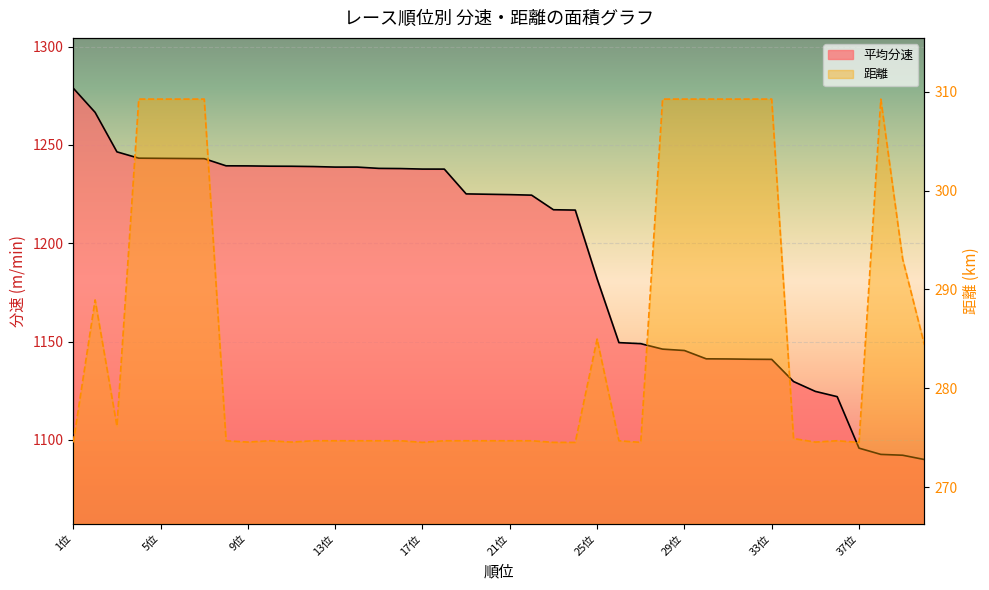

True or false: 距離 and 平均分速 intersect in this chart.

False